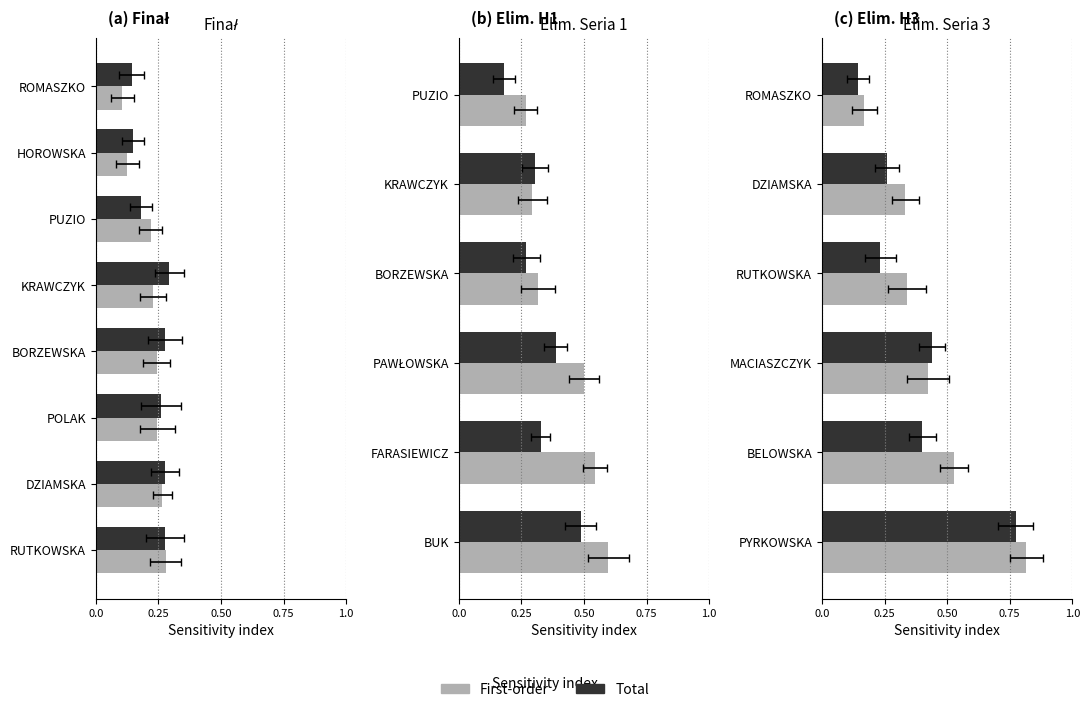

Read the First-order value at DZIAMSKA.

0.3